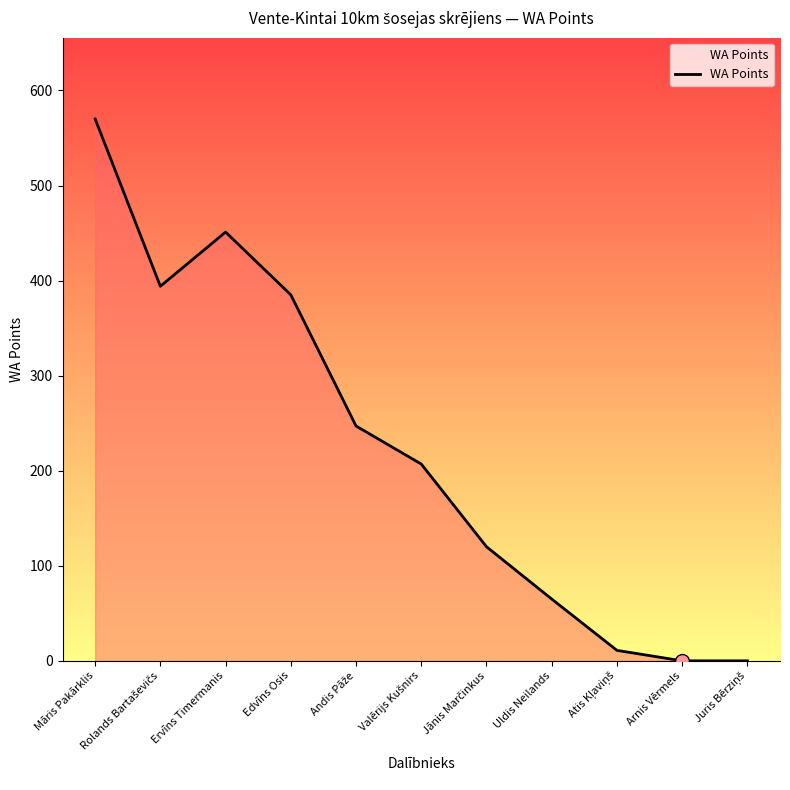

What is the difference between the maximum and minimum values?

570